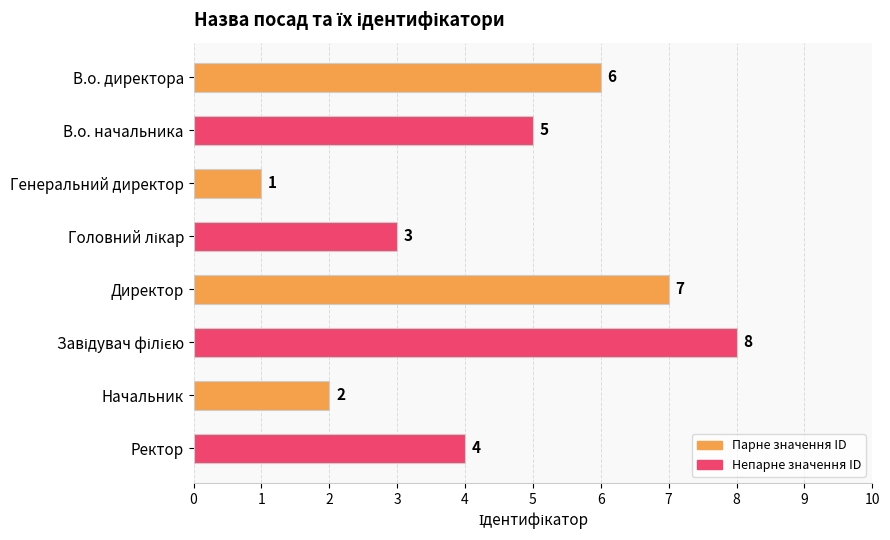

How many values are between 3 and 7?

5